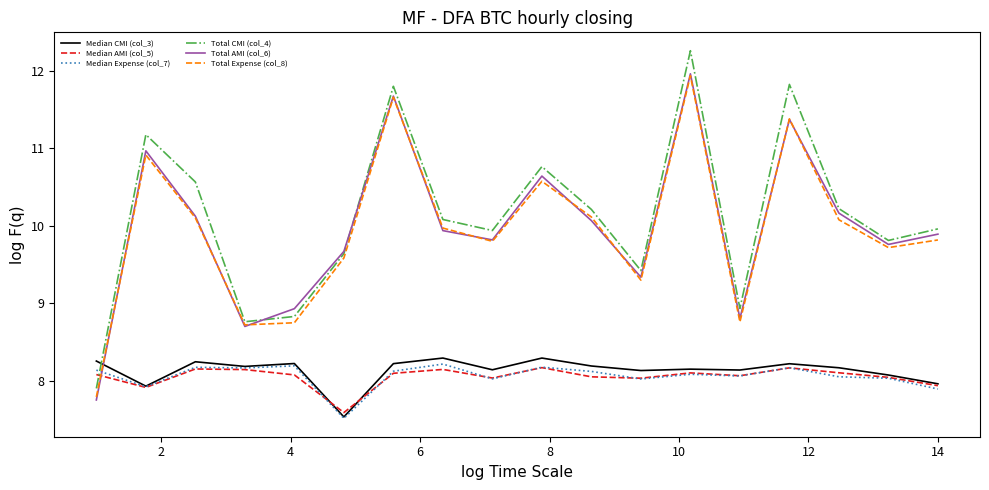

What is the minimum value shown in the chart?

7.5